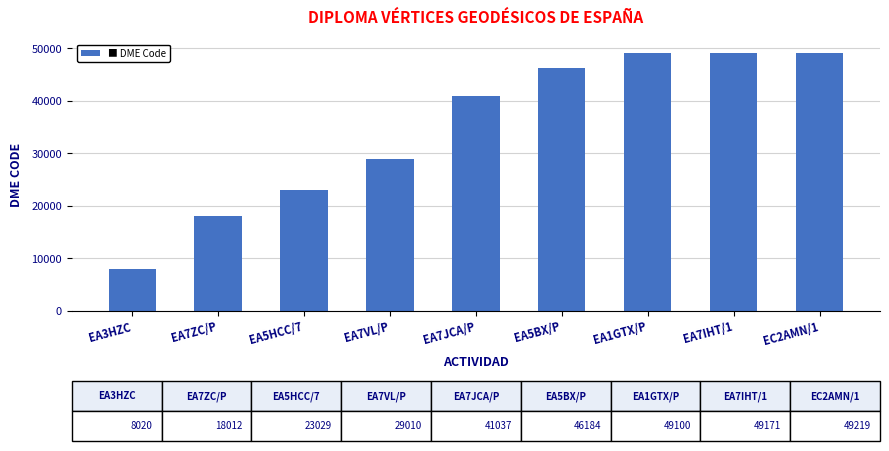

What is the difference between the second highest and second lowest values?

31159